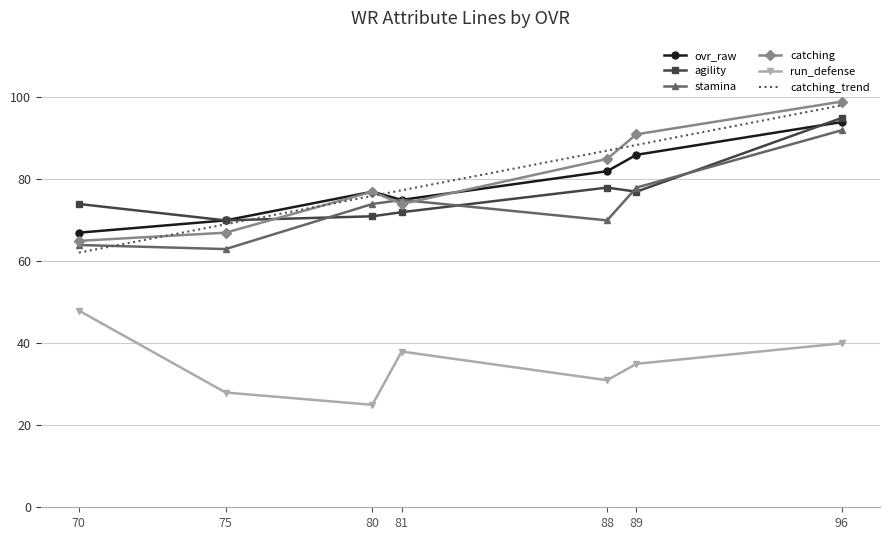

Which category has the highest value in the catching series?

96